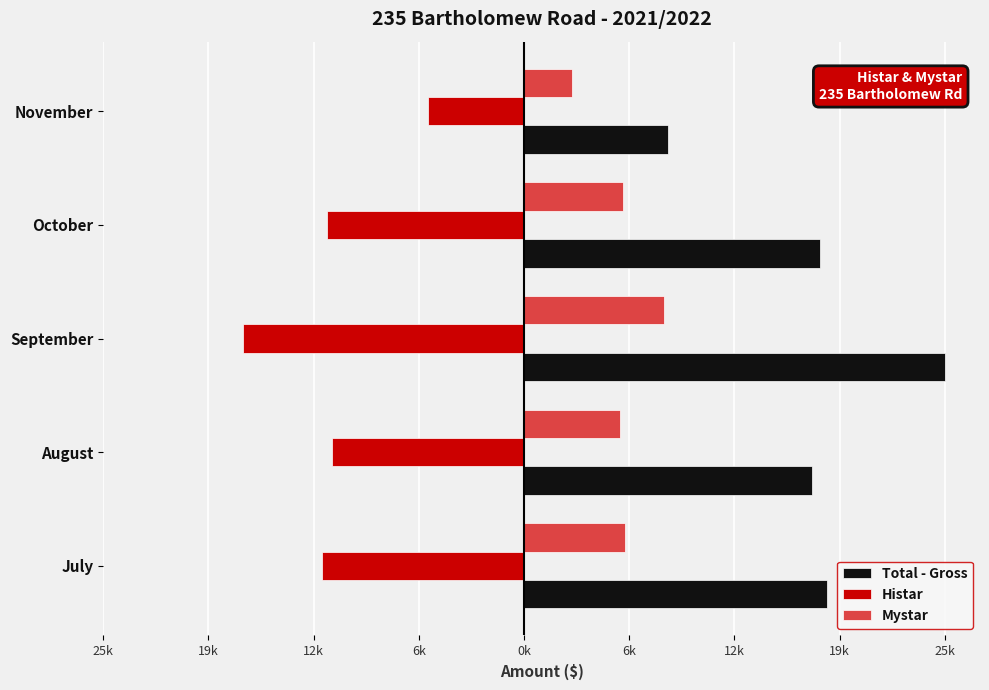

What are all the series names shown in the legend?

Total - Gross, Histar, Mystar